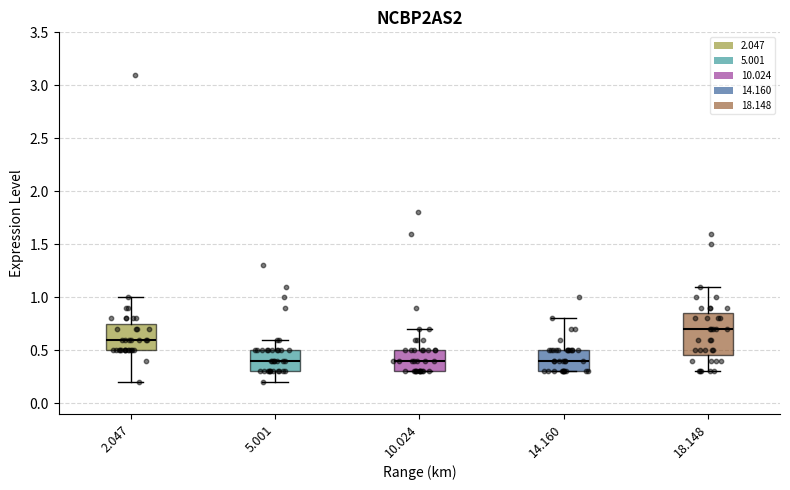

Which box is the tallest, from its lower edge to its upper edge?

18.148